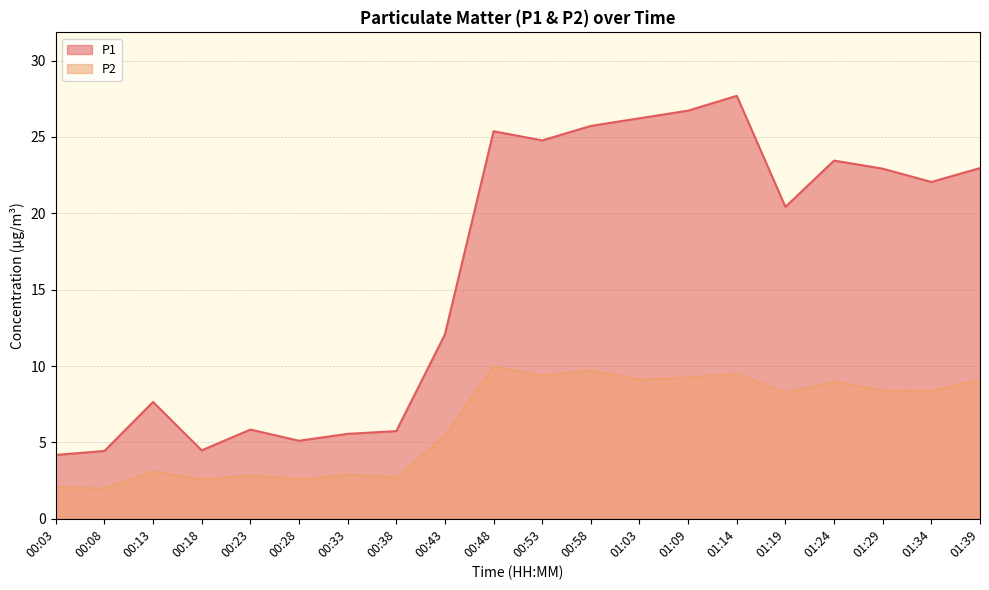

True or false: P2 and P1 cross at least once.

False